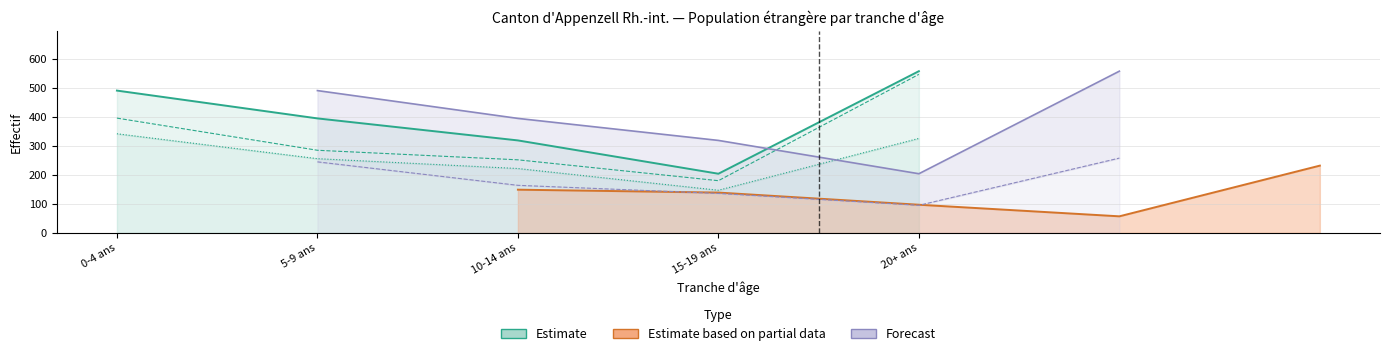

What is the label of the 2nd point from the right?

15-19 ans